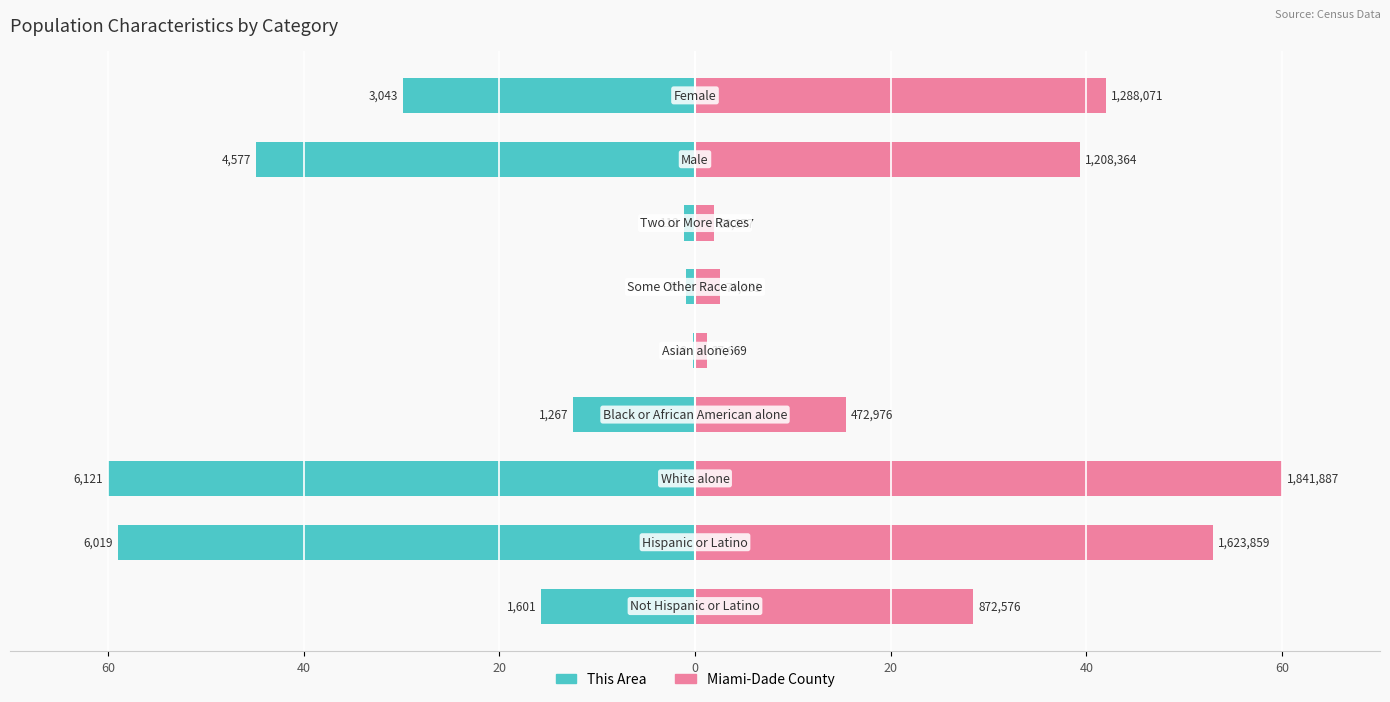

Does the chart contain stacked bars?

No